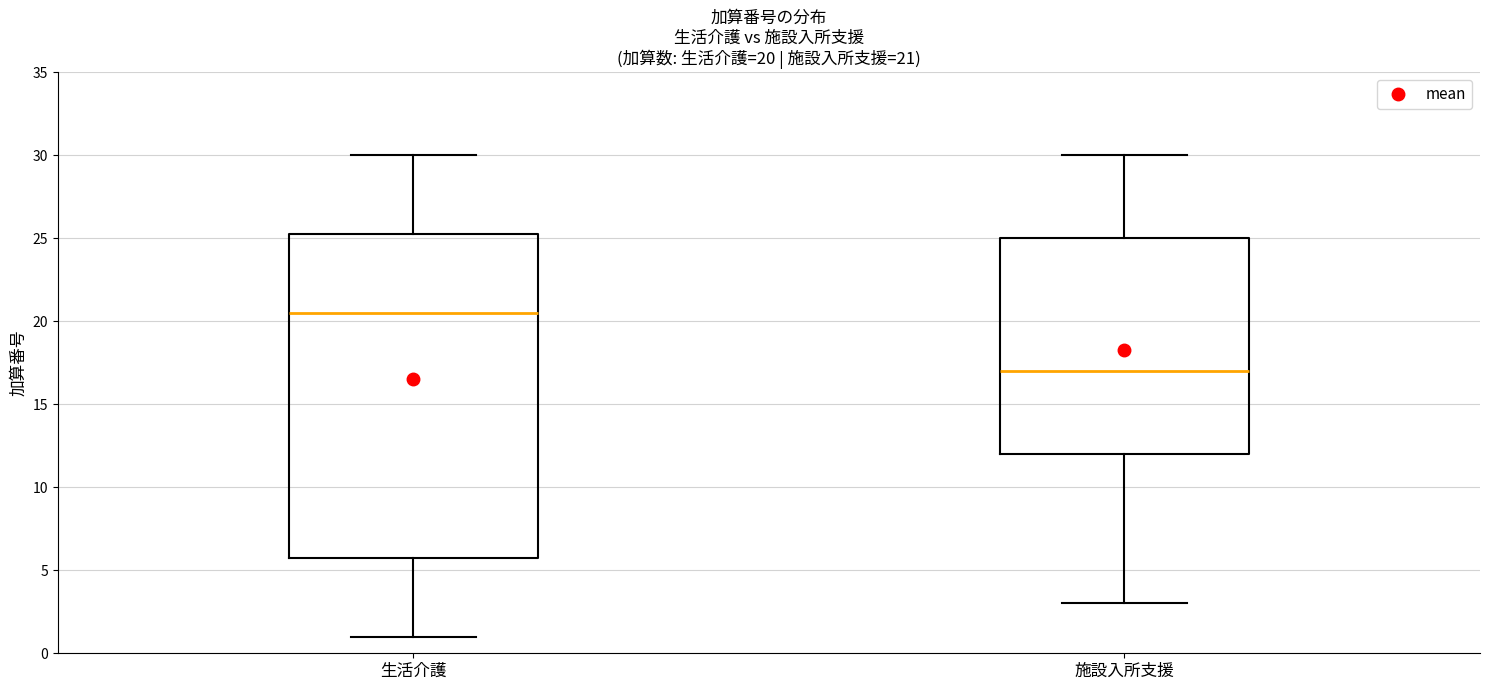

Which box has the lowest median line?

施設入所支援